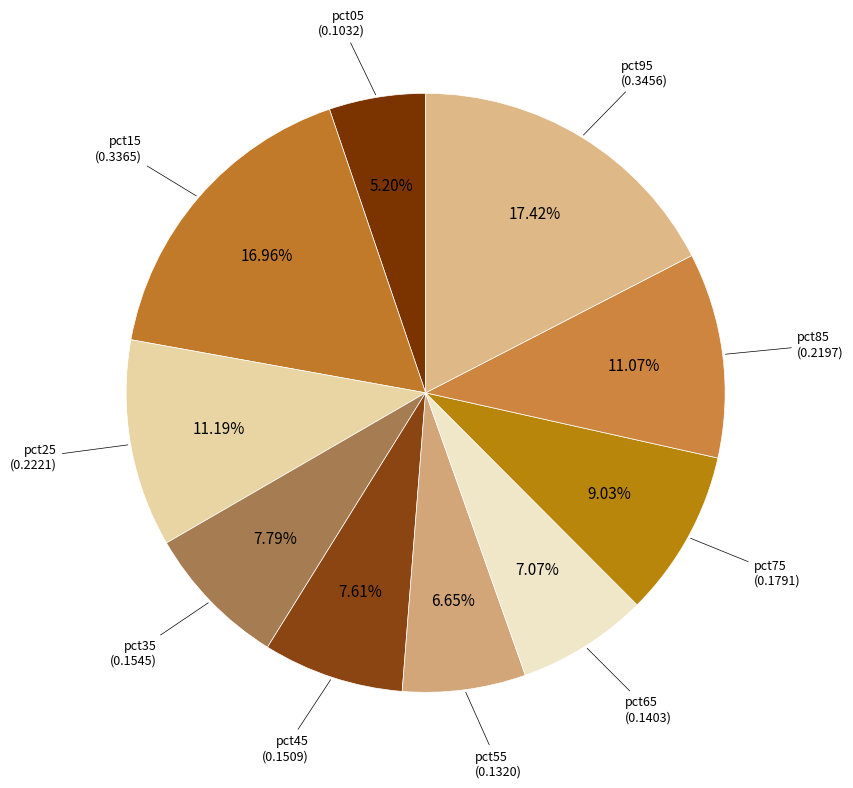

Does pct75 account for over 50% of the chart?

No